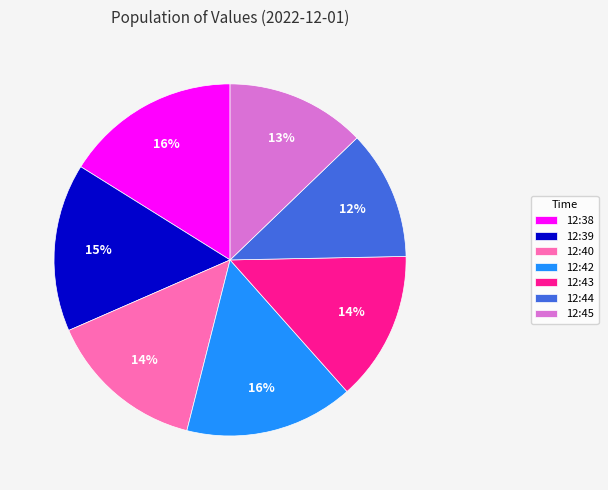

True or false: 12:45 accounts for 21% of the total.

False